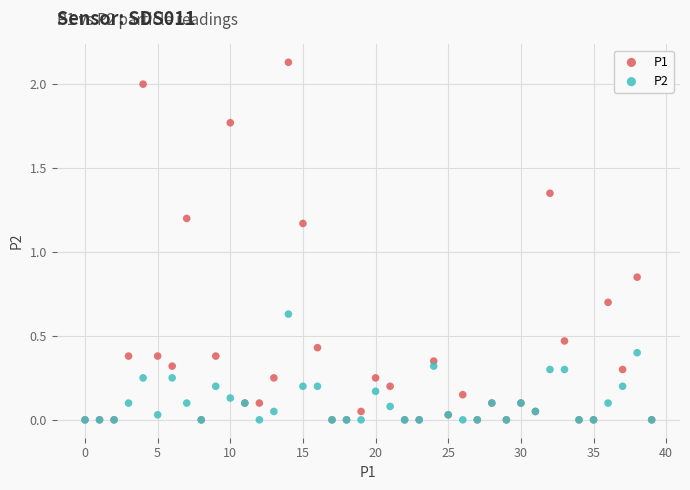

What are all the series names shown in the legend?

P1, P2